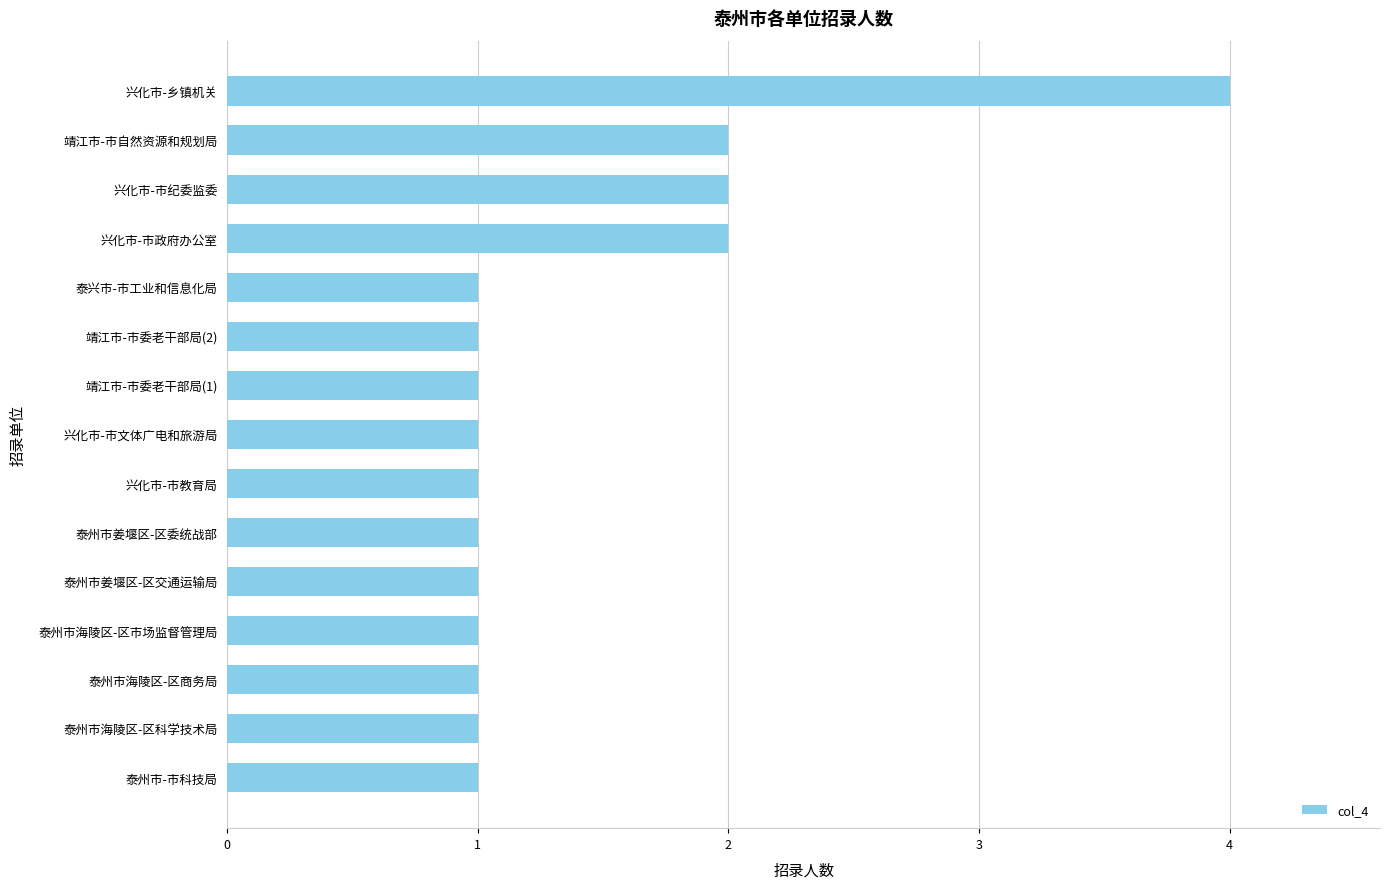

The value at 兴化市-市教育局 is 0. True or false?

False